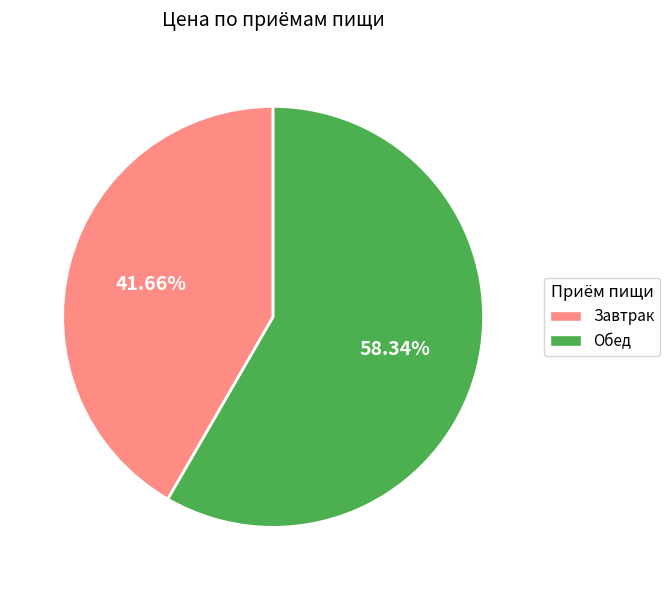

To the nearest percent, what is the difference between the Обед and Завтрак slice percentages?

17%